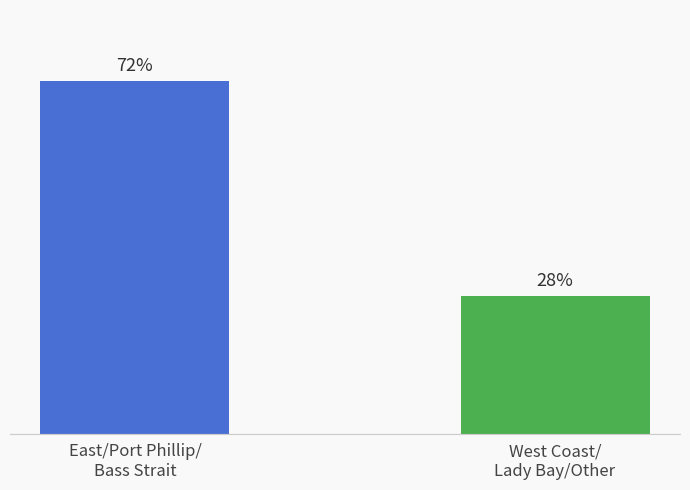

List the labels in order of value, smallest first.

West Coast/Lady Bay/Other, East/Port Phillip/Bass Strait